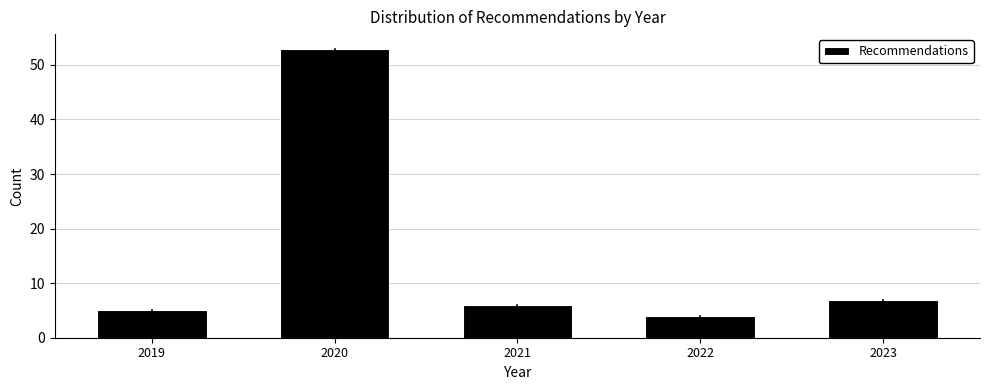

How tall is the bar that spans 2020.5 to 2021.5 on the x-axis? The values are not printed on the chart, so give them approximately, as read against the axis.

6